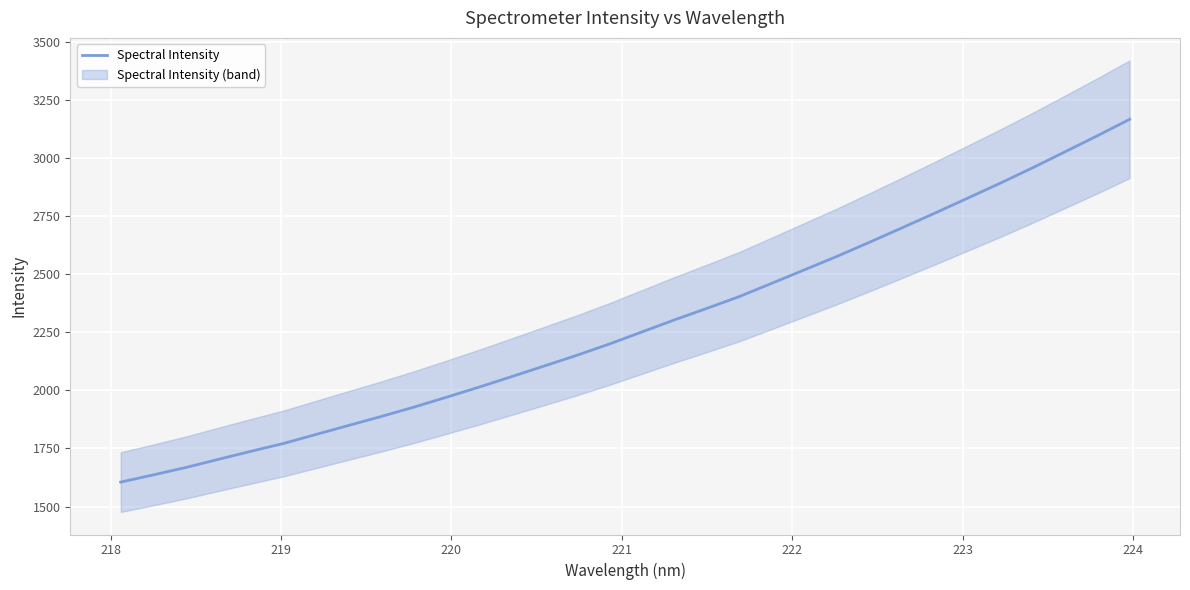

The chart shows a value of 1109.0 at 26. True or false?

False